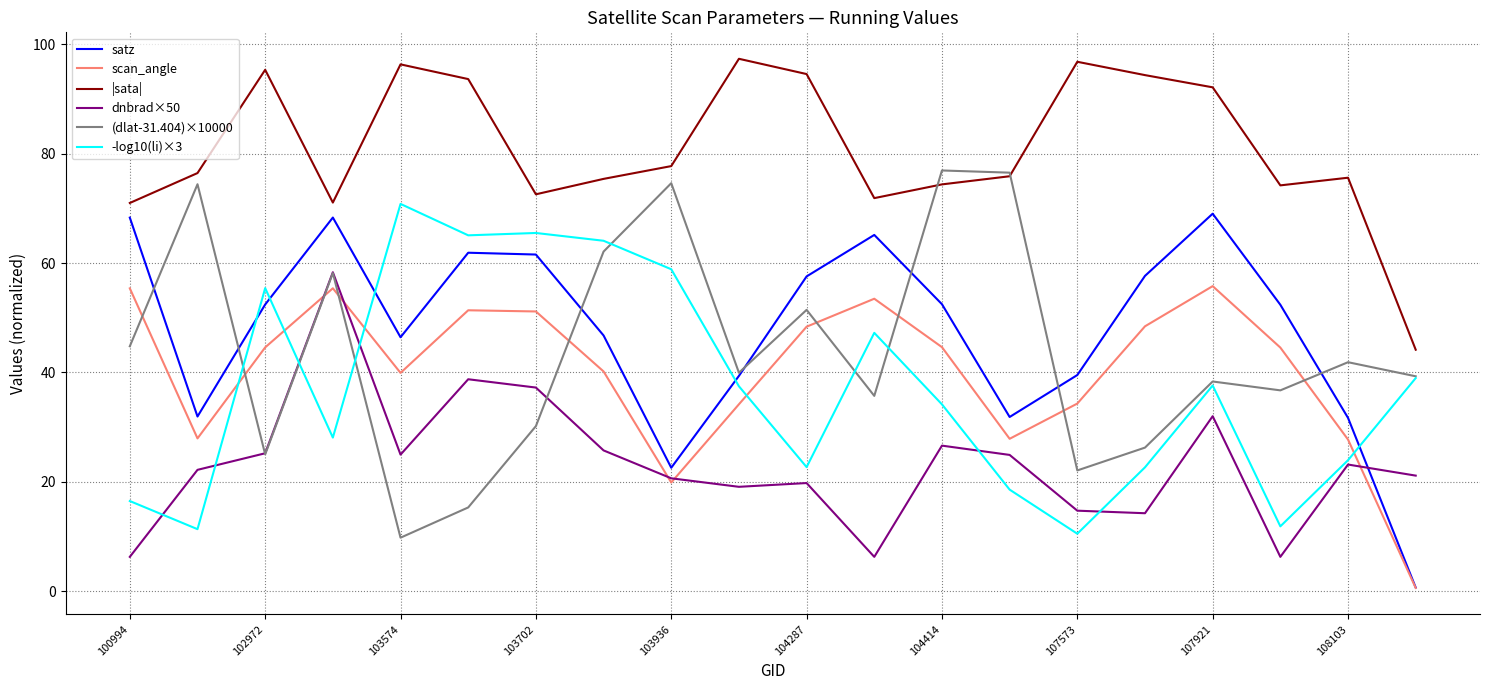

What is the maximum value for dnbrad×50?

58.3